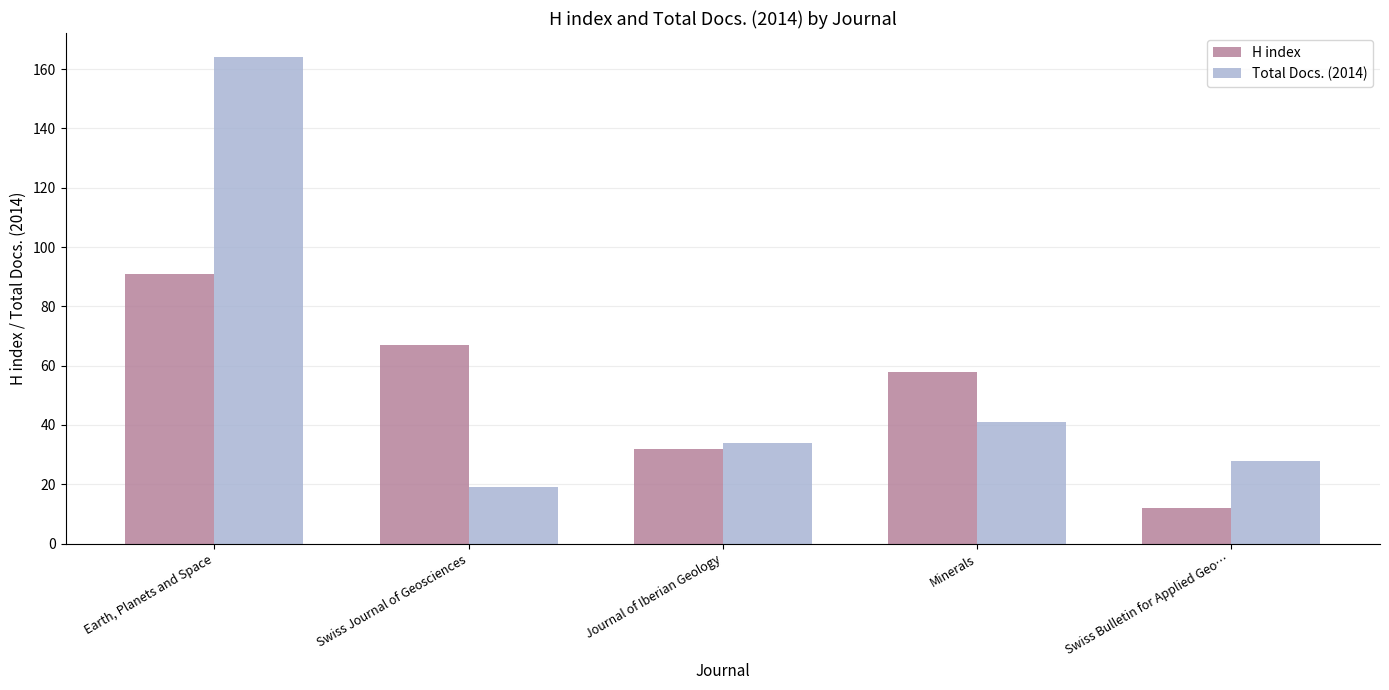

Count the number of categories in the chart.

5